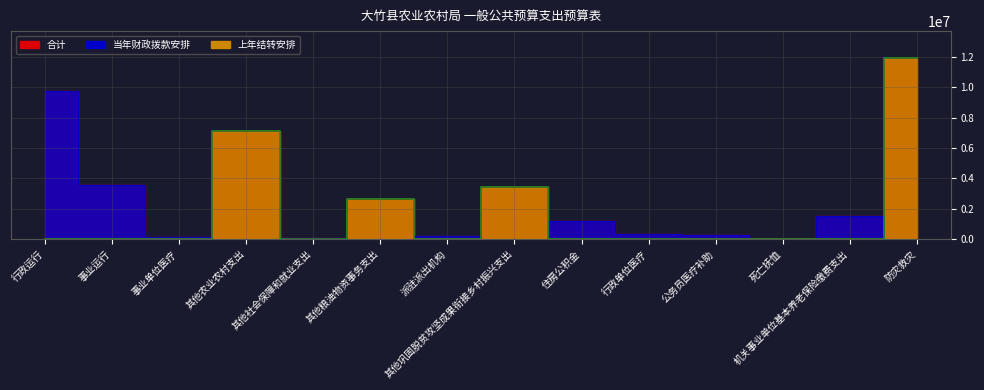

List the series in order of their peak value, lowest first.

当年财政拨款安排, 合计, 上年结转安排